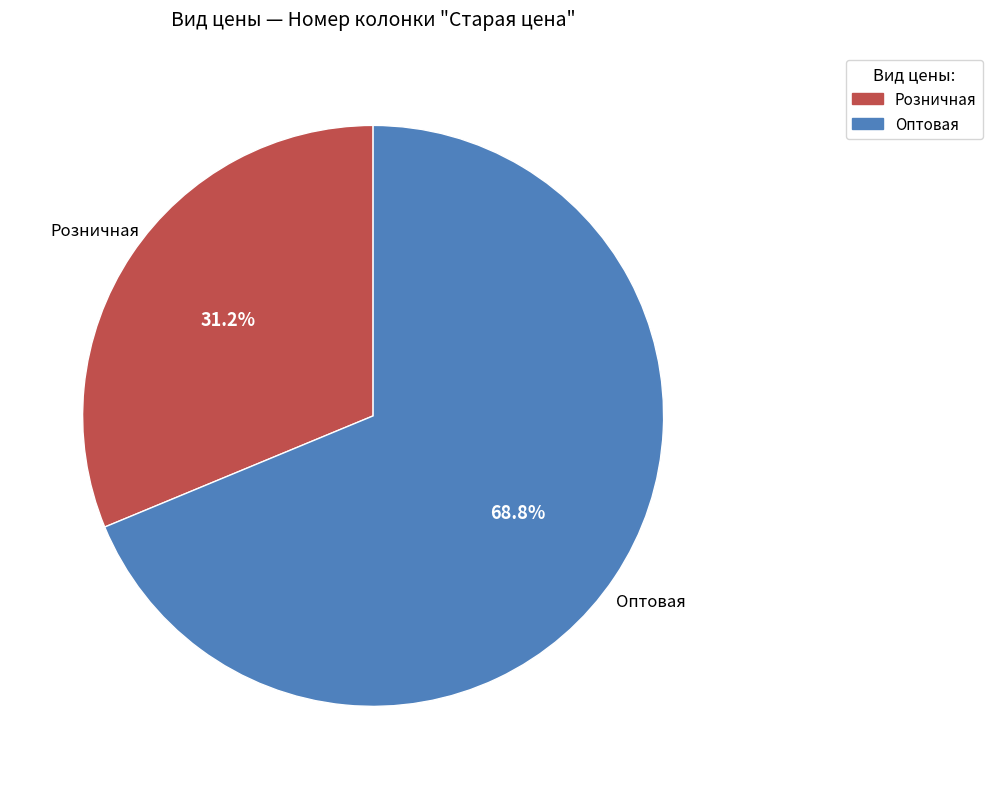

True or false: Розничная accounts for 24% of the total.

False